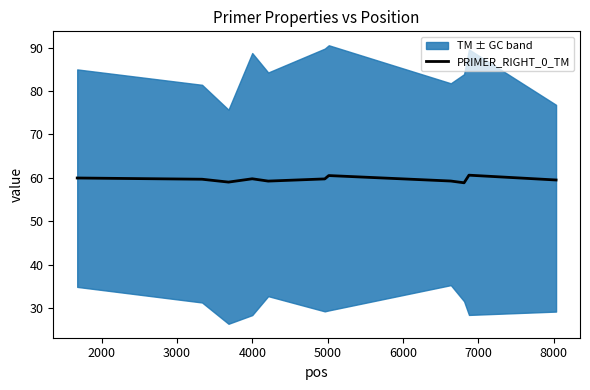

How many points are higher than both their immediate neighbors (excluding endpoints)?

3